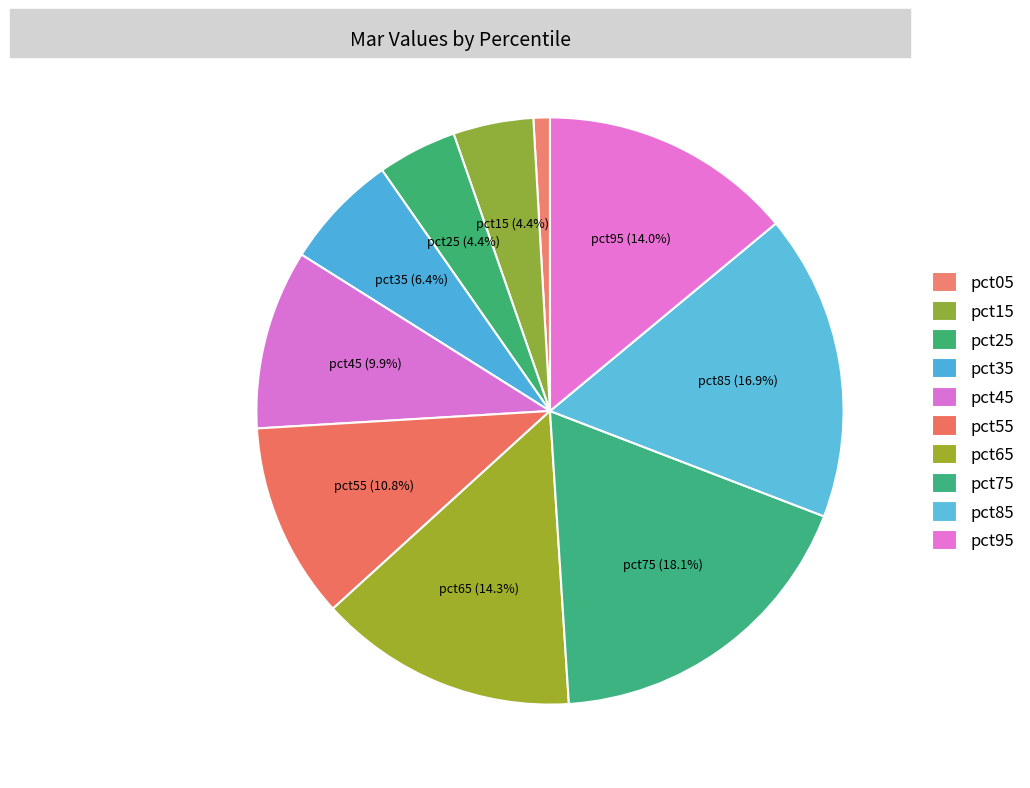

To the nearest percent, what is the difference between the largest and smallest slice percentages?

17%